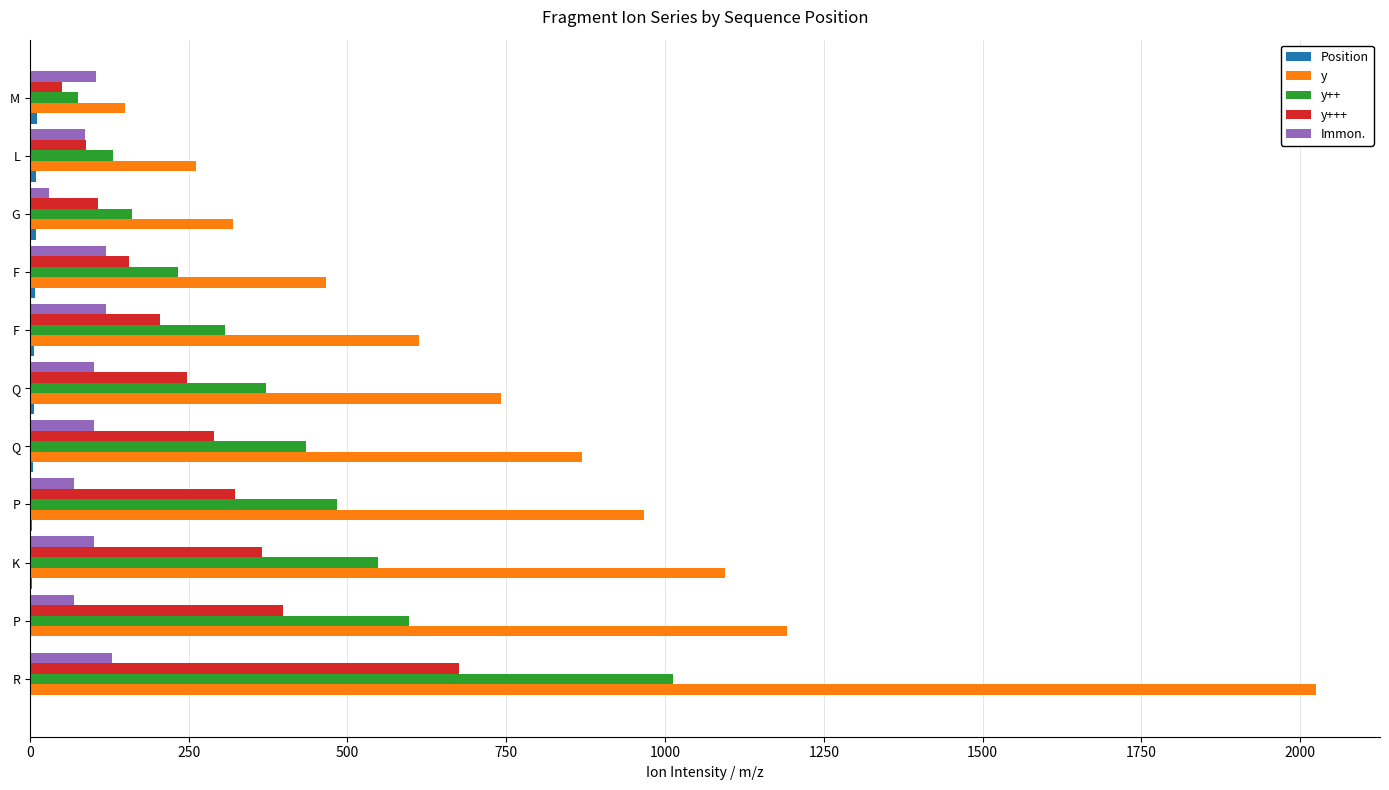

What is the average value of the Immon. series?

93.9